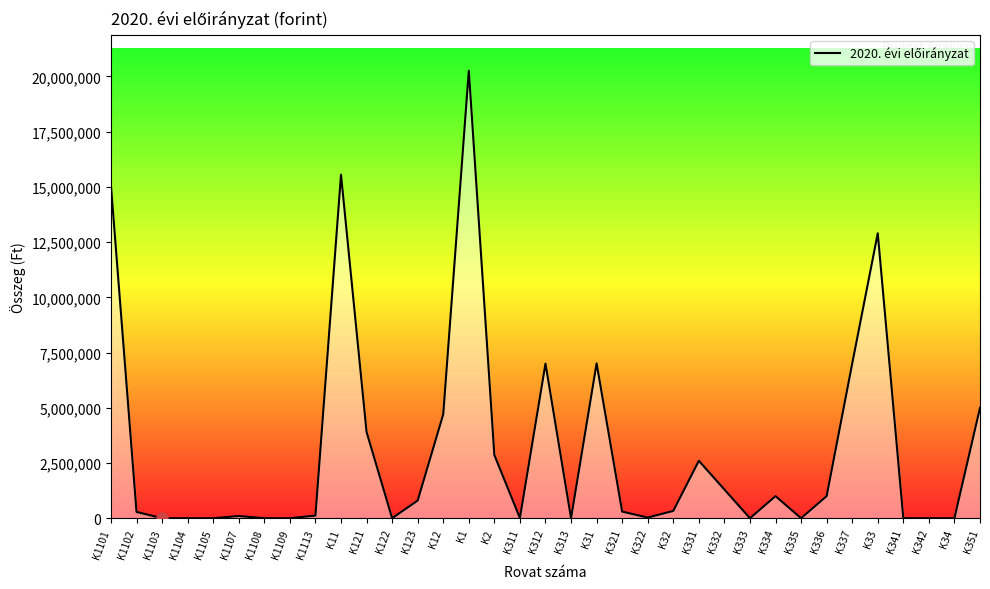

Which category has the highest value across all series?

K1